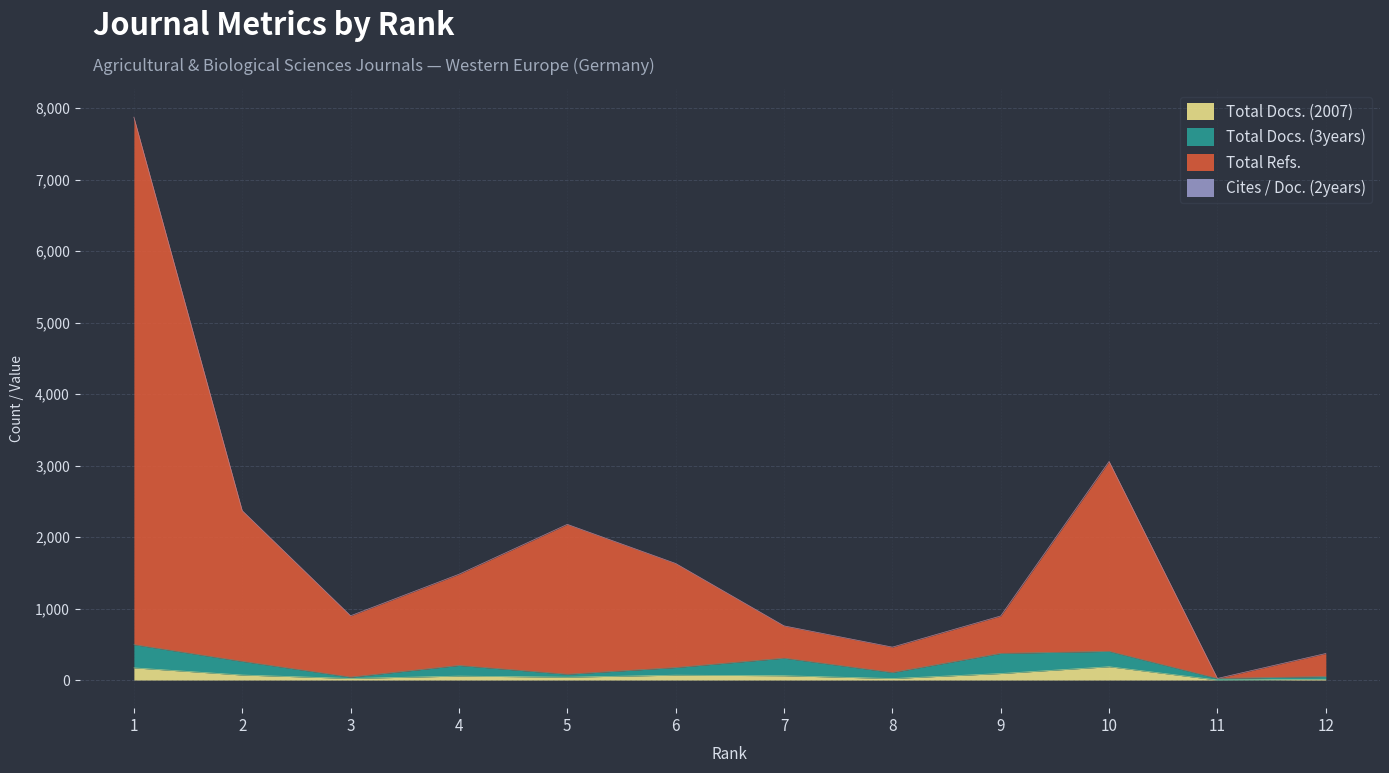

At which category does Total Refs. reach its first local valley?

3